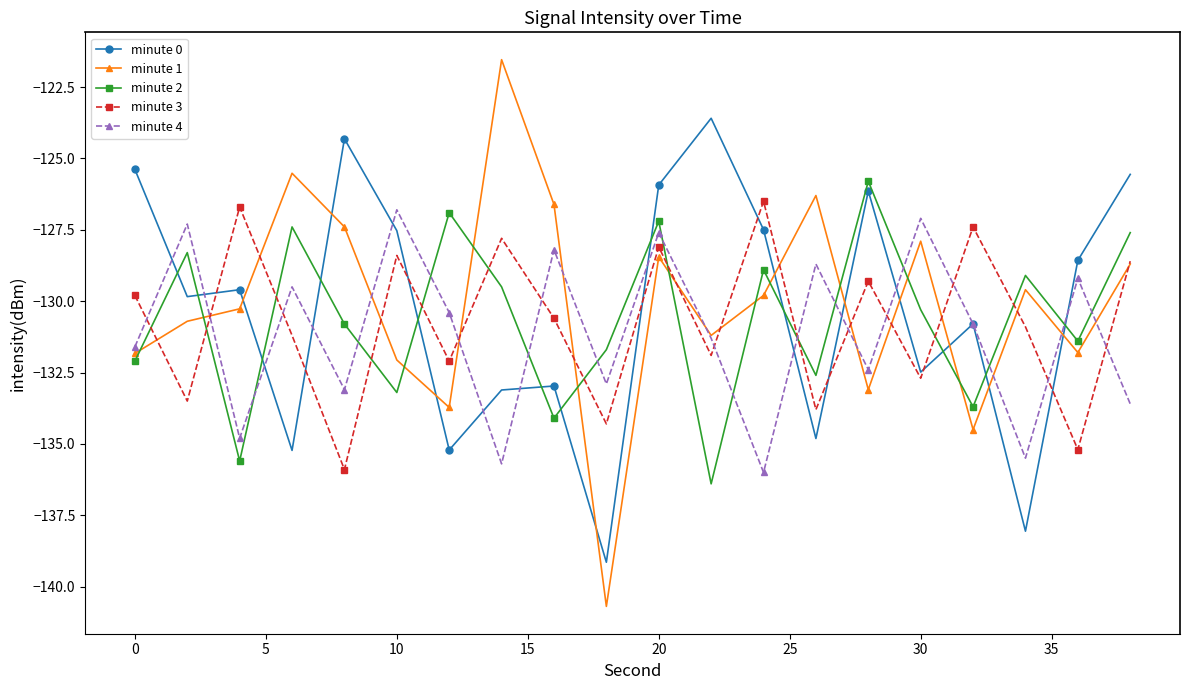

Which series has the largest range (max minus min)?

minute 1